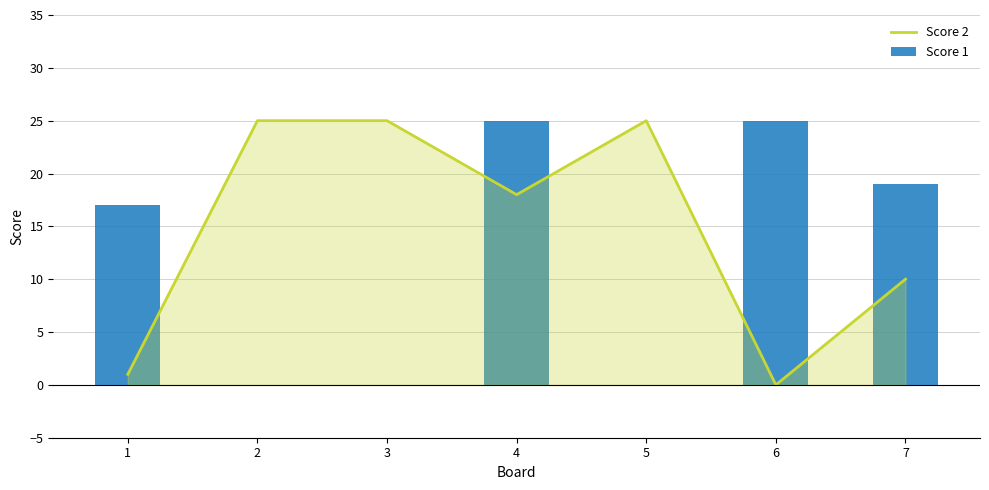

Reading right to left, extract all data points from this chart.

Score 2: 7=10	6=0	5=25	4=18	3=25	2=25	1=1
Score 1: 7=19	6=25	5=0	4=25	3=0	2=0	1=17